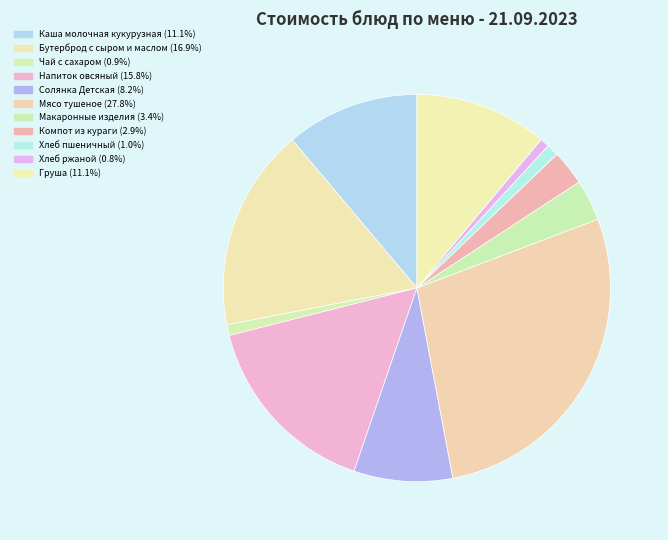

Count the number of slices in the pie.

11